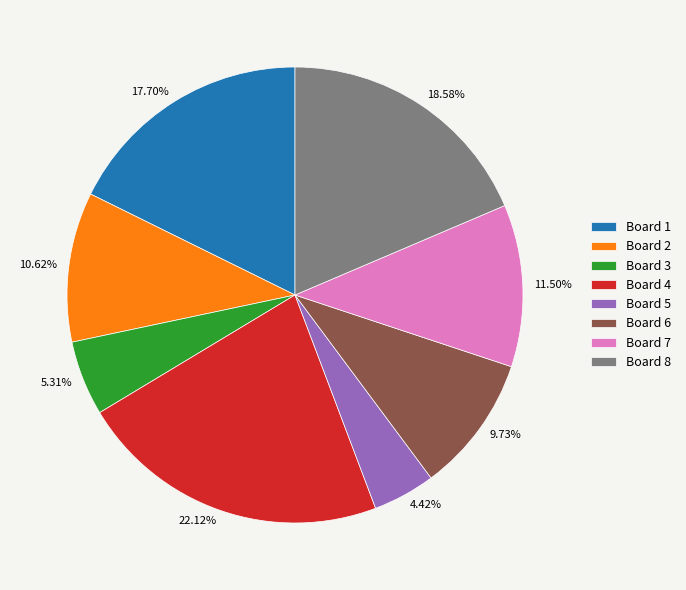

Between Board 4 and Board 7, which is larger?

Board 4